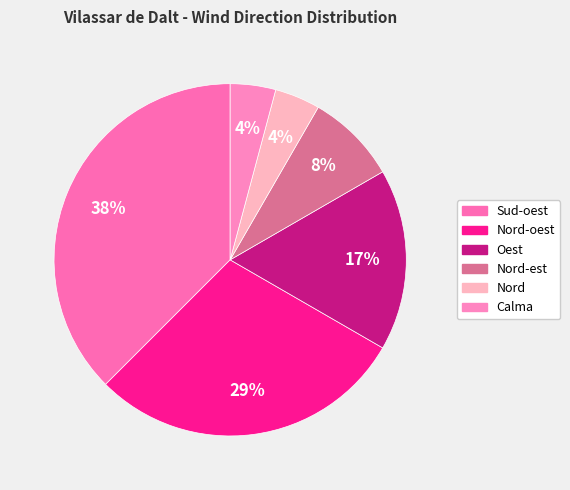

Count the number of slices in the pie.

6